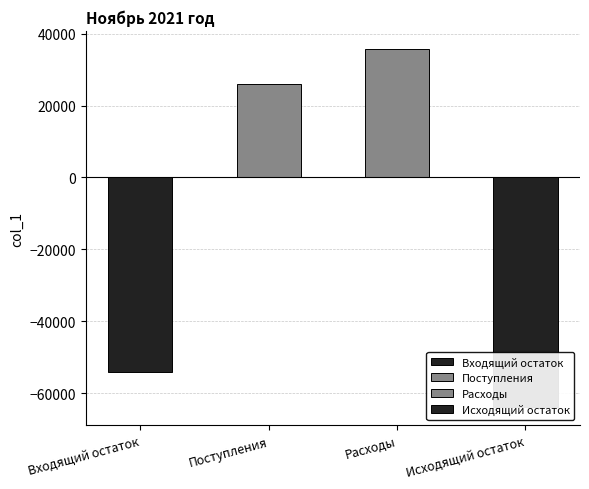

What is the label of the 3rd bar from the right?

Поступления